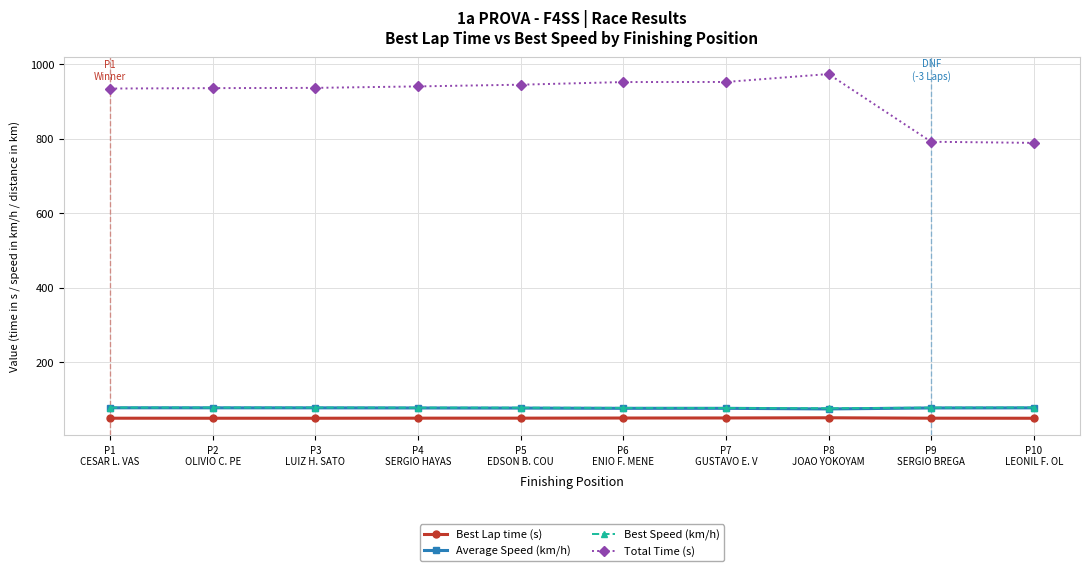

The value of Average Speed (km/h) at P3
LUIZ H. SATO is 76.7. True or false?

True